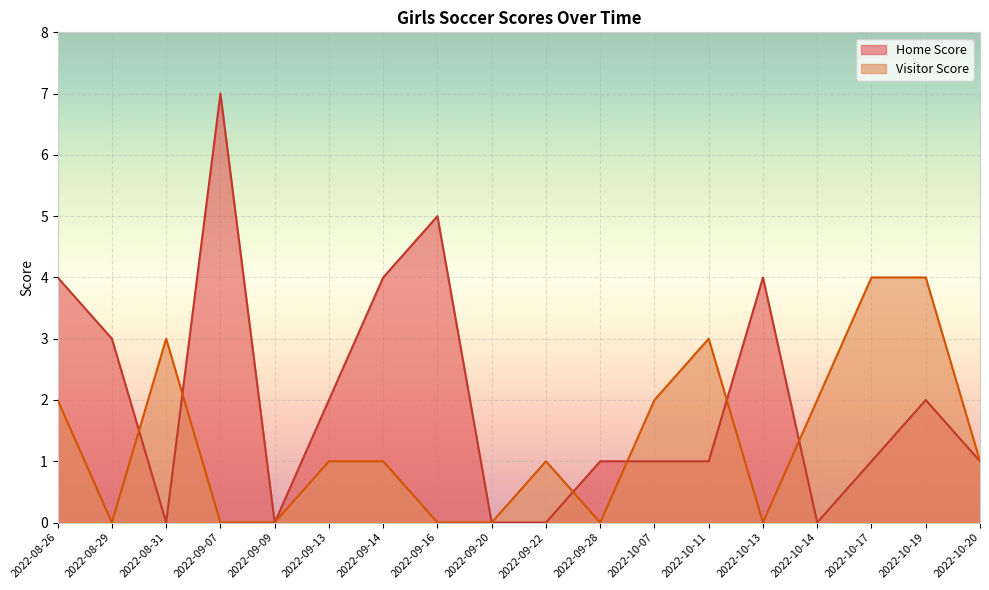

True or false: Visitor Score has more than 1 interior local peaks.

True